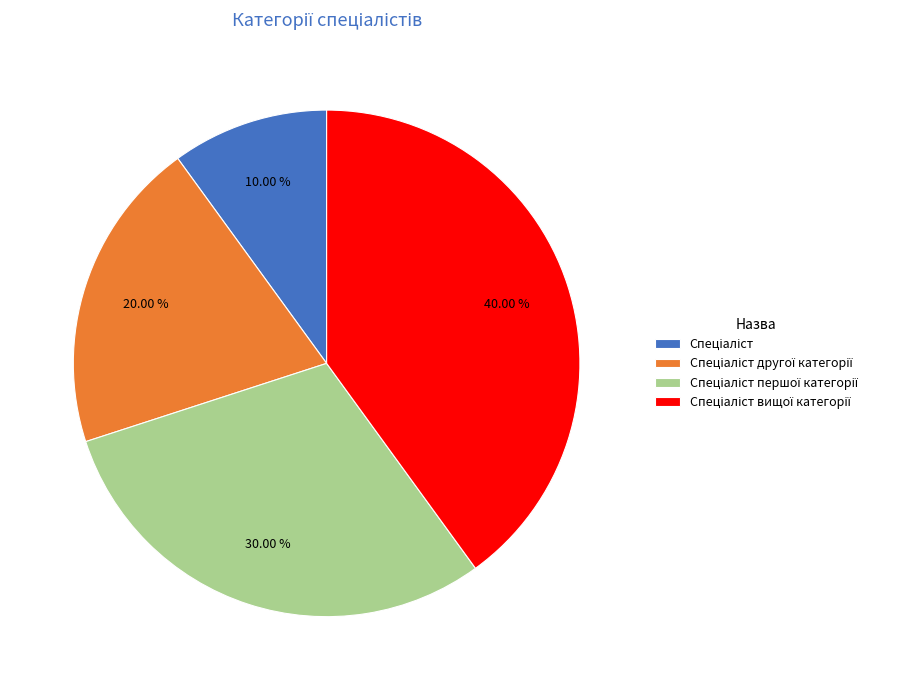

Is there a majority slice in this chart?

No